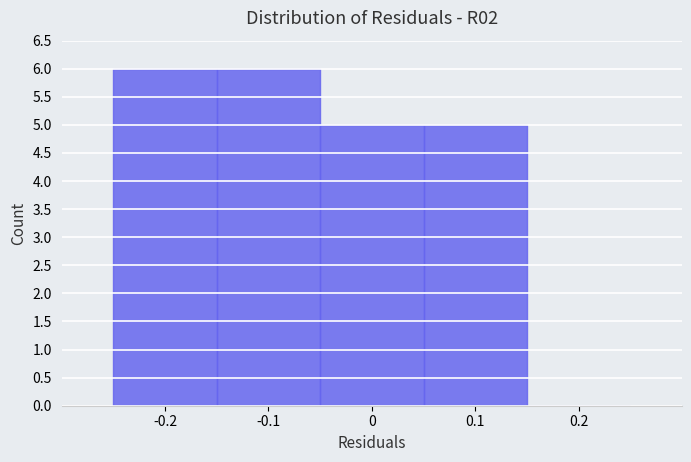

How tall is the bar that spans -0.25 to -0.15 on the x-axis? The values are not printed on the chart, so give them approximately, as read against the axis.

6